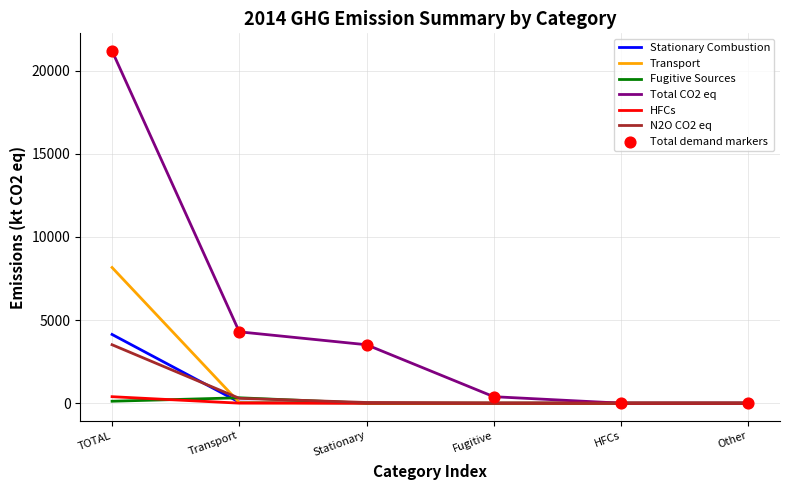

Which series has the largest range (max minus min)?

Total CO2 eq